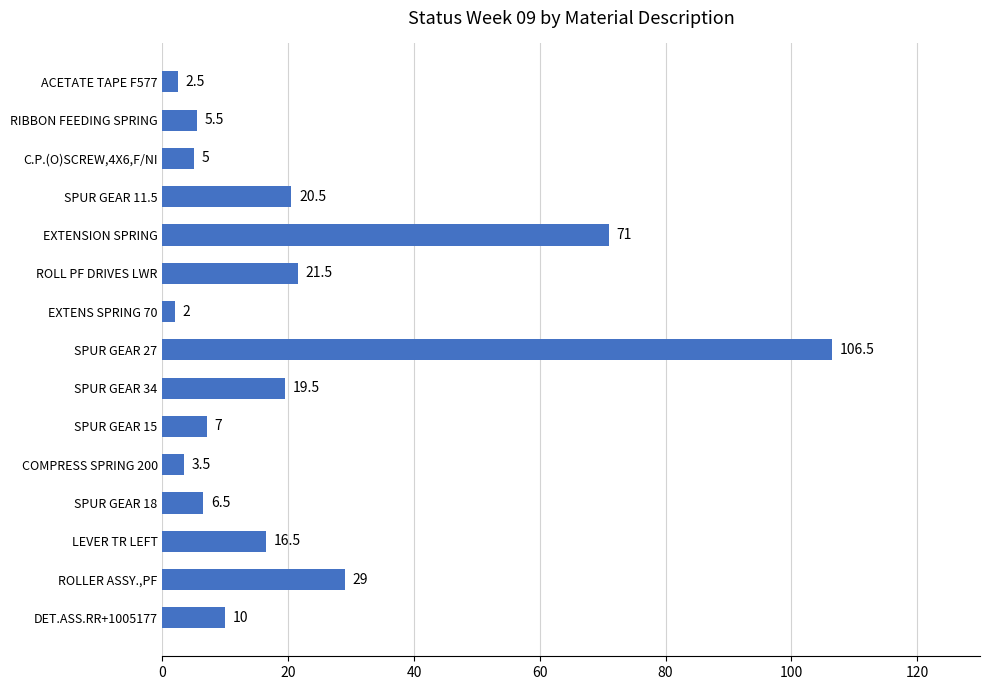

Count the number of categories in the chart.

15